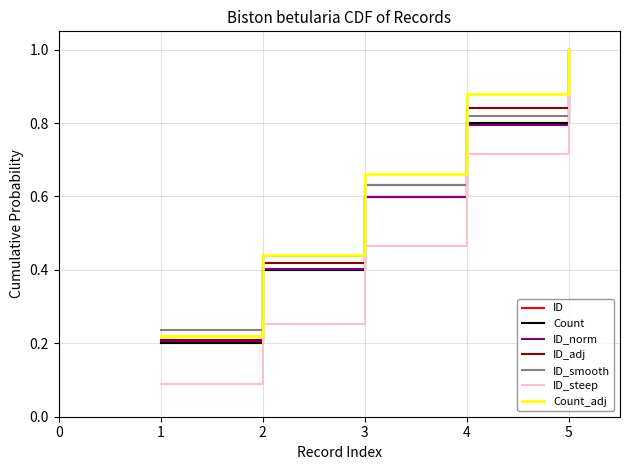

Does the chart display data point markers on the line(s)?

No